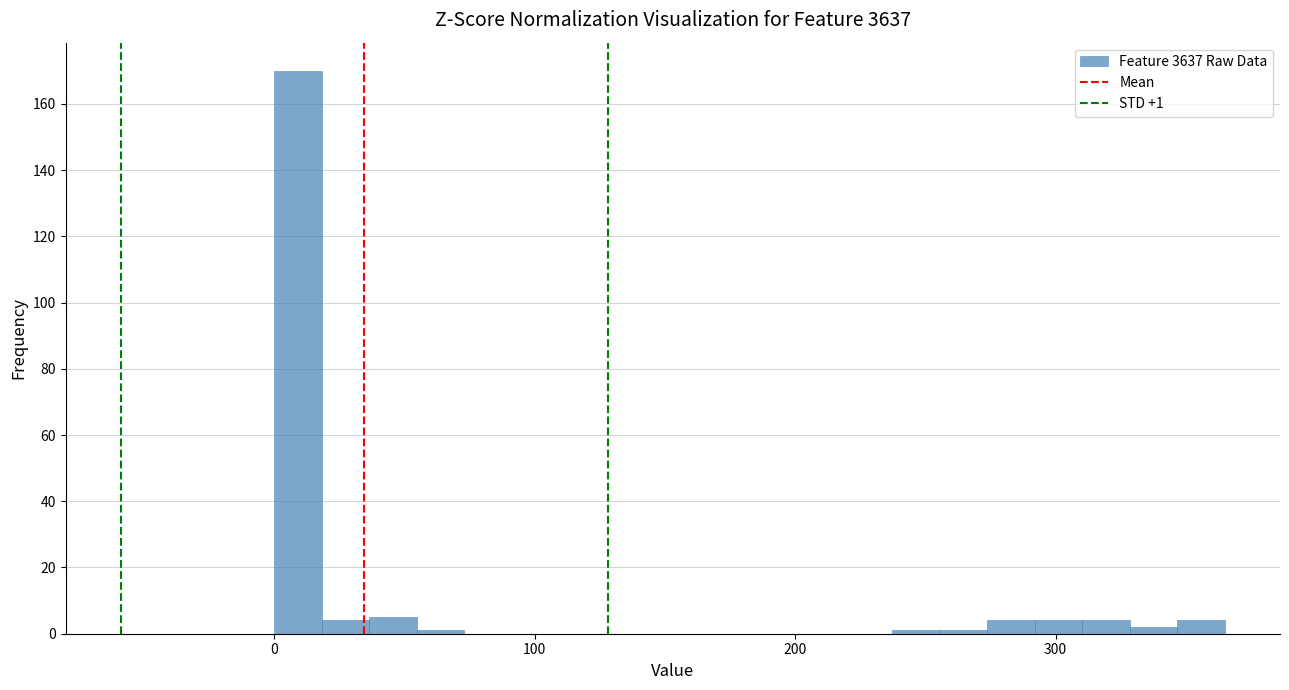

Read against the x-axis, roughly where is the centre of the tallest bar?

10